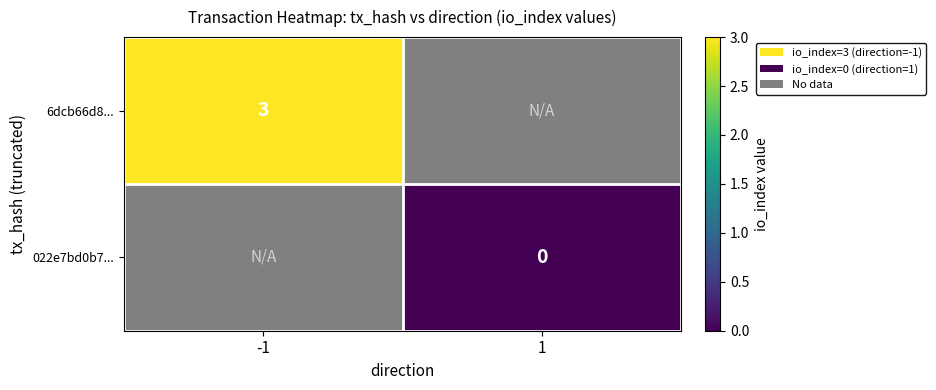

Which label corresponds to the smallest value in the chart?

1